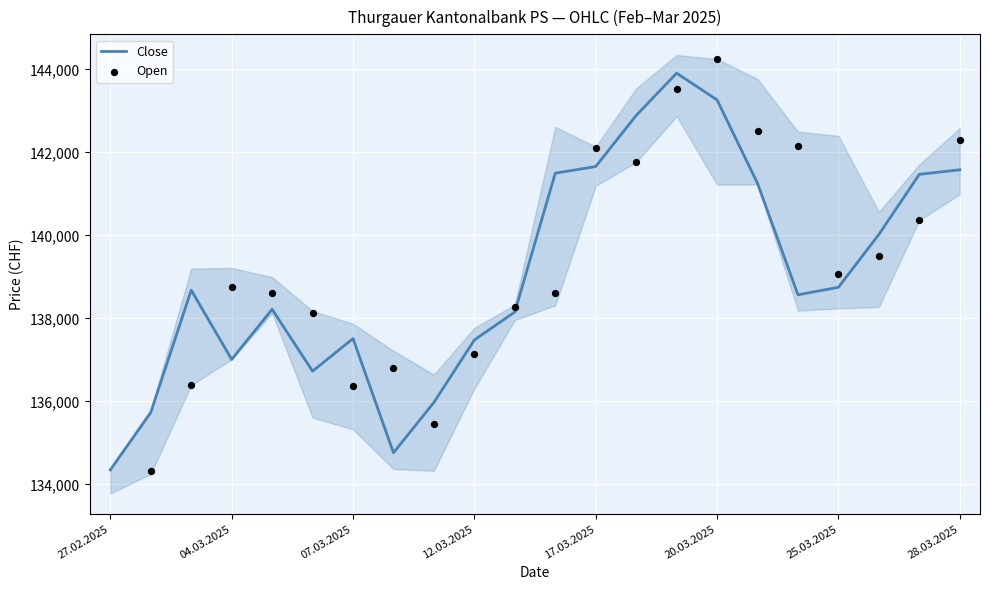

Which series reaches the maximum Y coordinate?

Open